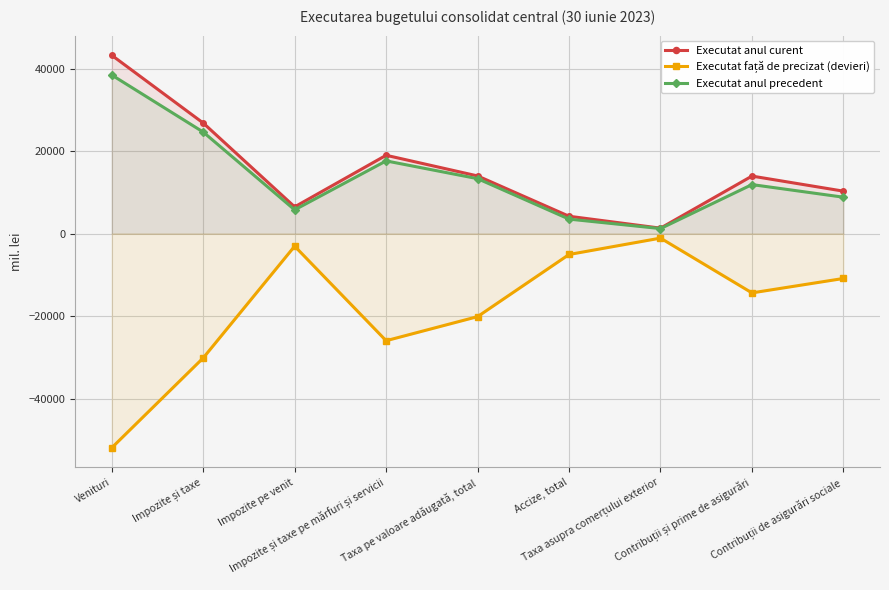

Is it true that Executat anul curent equals 10194.5 at Venituri?

False